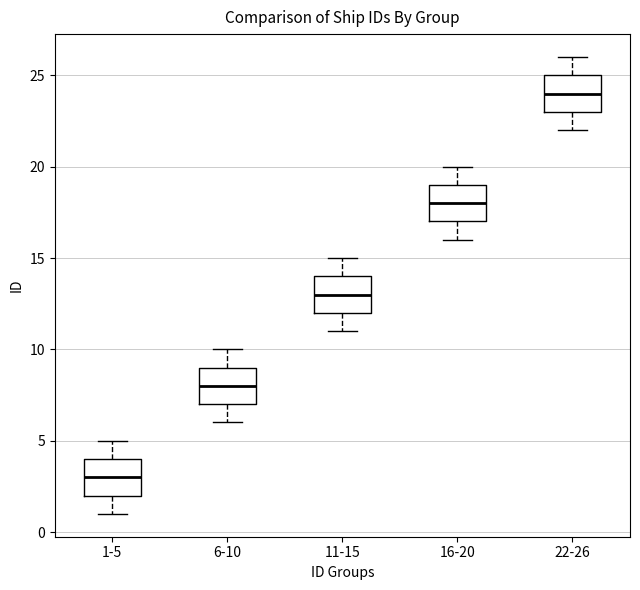

Reading left to right, transcribe this box plot: for each box, give where its median line is, the range the box spans, and where its two whiskers end, as read against the y-axis. The values are not printed on the chart, so give them approximately, as read against the axis.

1-5: median 3, box 2 to 4, whiskers 1 to 5
6-10: median 8, box 7 to 9, whiskers 6 to 10
11-15: median 13, box 12 to 14, whiskers 11 to 15
16-20: median 18, box 17 to 19, whiskers 16 to 20
22-26: median 24, box 23 to 25, whiskers 22 to 26